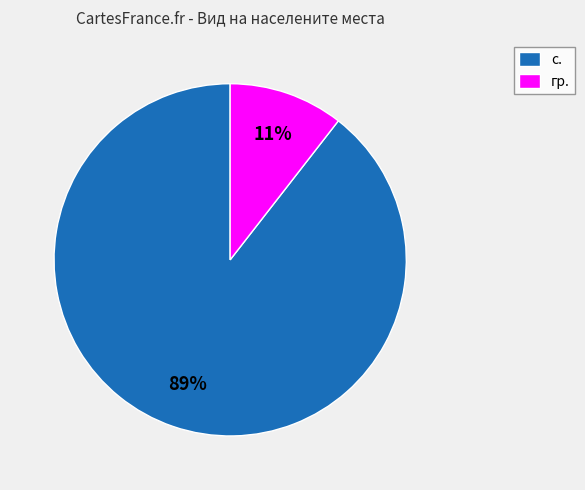

How many segments does this pie chart have?

2